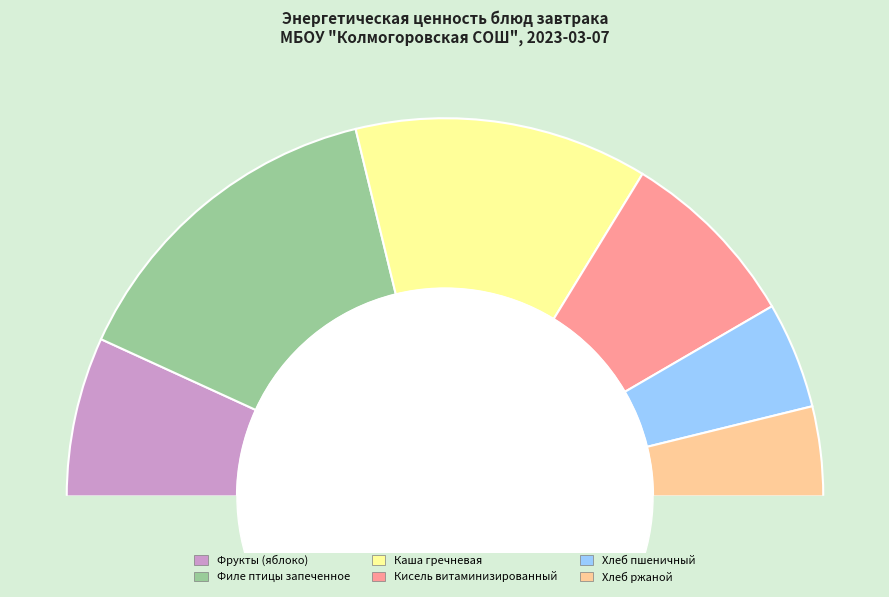

What percentage is the Фрукты (яблоко) slice, to the nearest percent?

14%